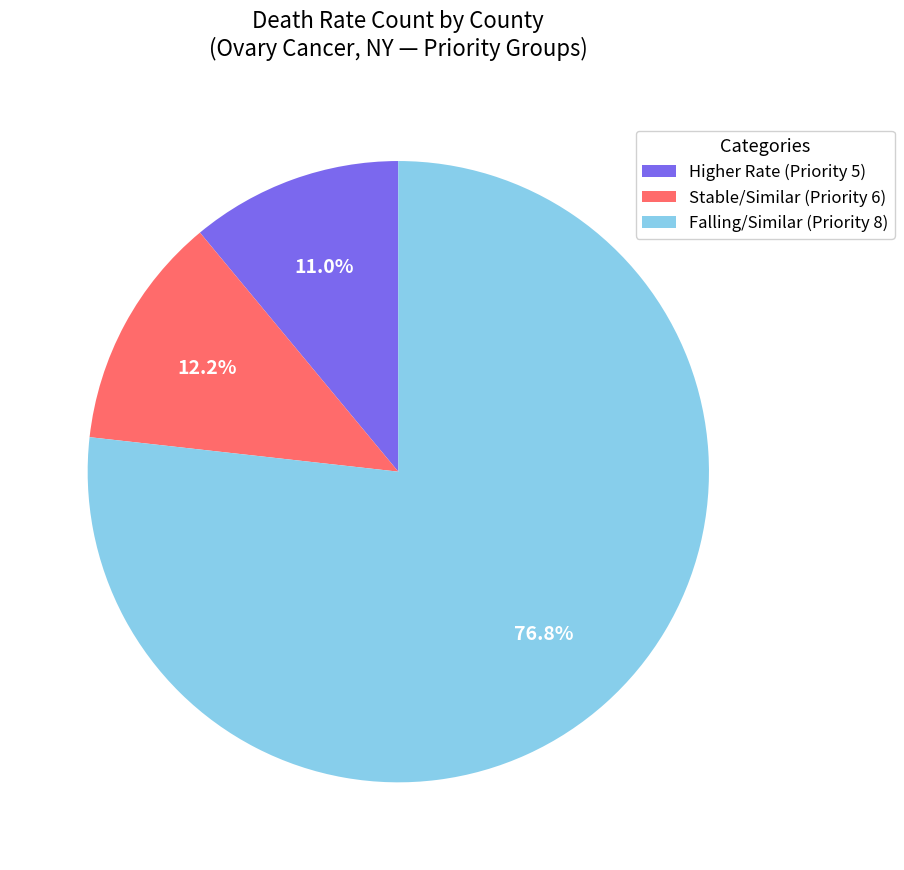

Rank the categories by value from lowest to highest.

Higher Rate (Priority 5), Stable/Similar (Priority 6), Falling/Similar (Priority 8)